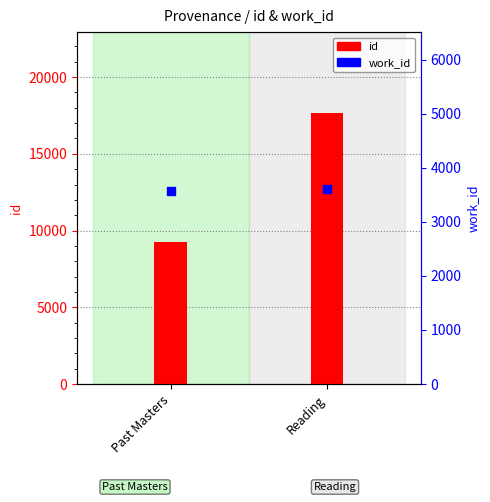

Which series has the largest total across all categories?

id